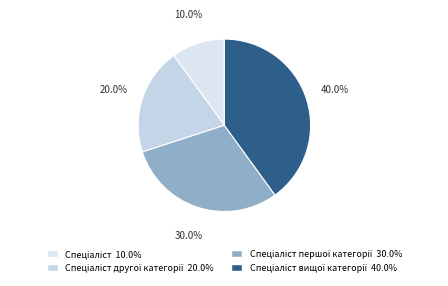

How many segments does this pie chart have?

4